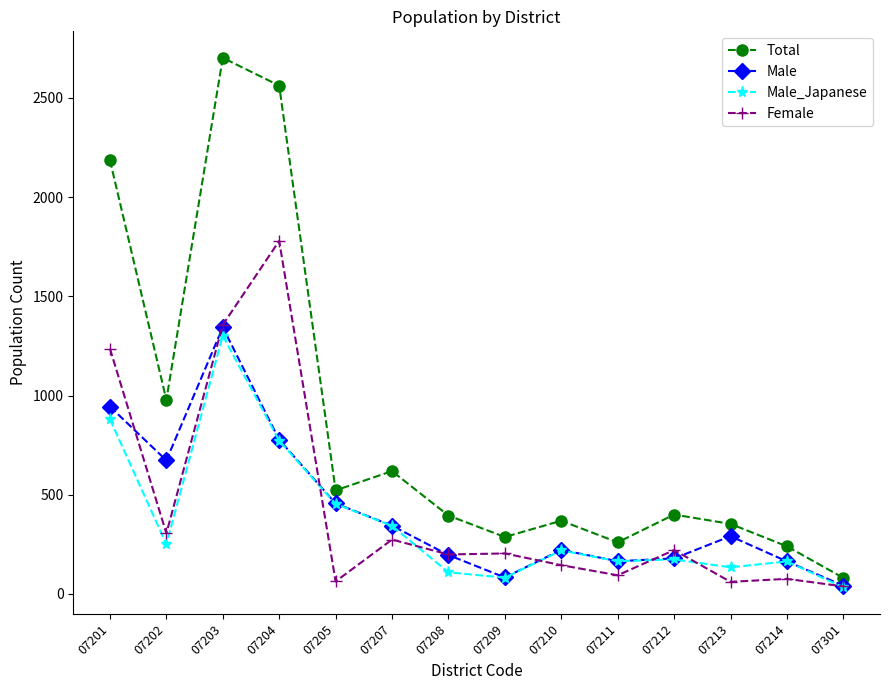

True or false: Male and Total intersect in this chart.

False